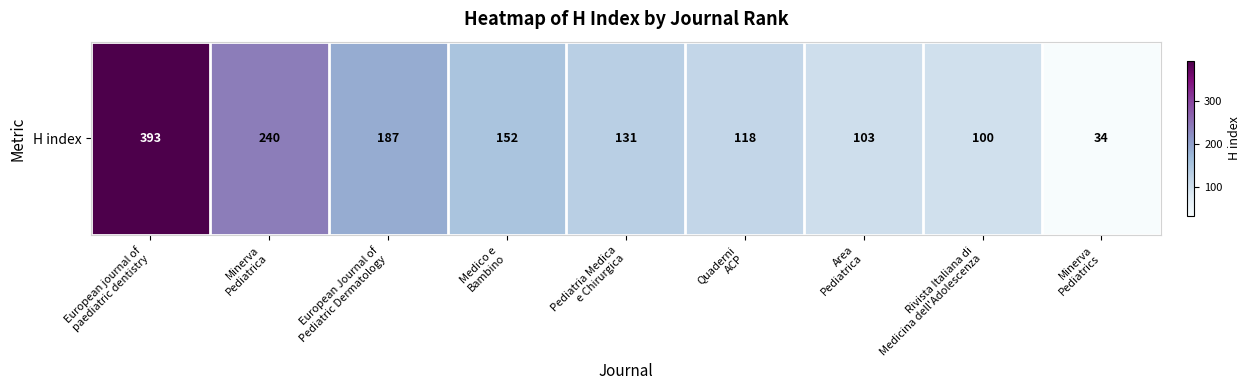

What is the difference between the maximum and minimum values?

359